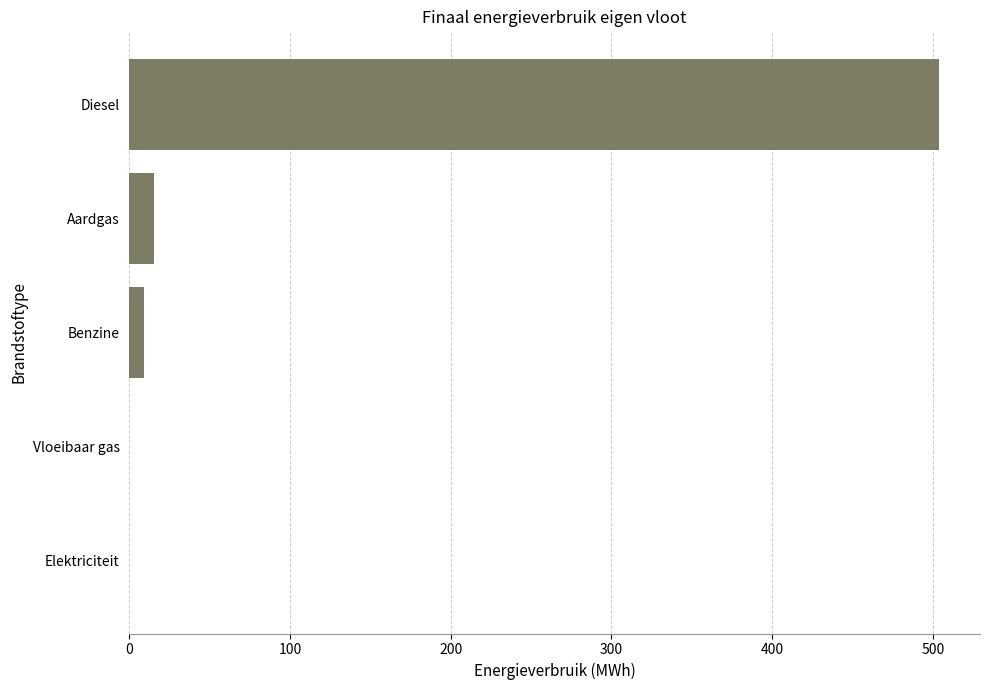

The chart shows a value of 221.6 at Vloeibaar gas. True or false?

False